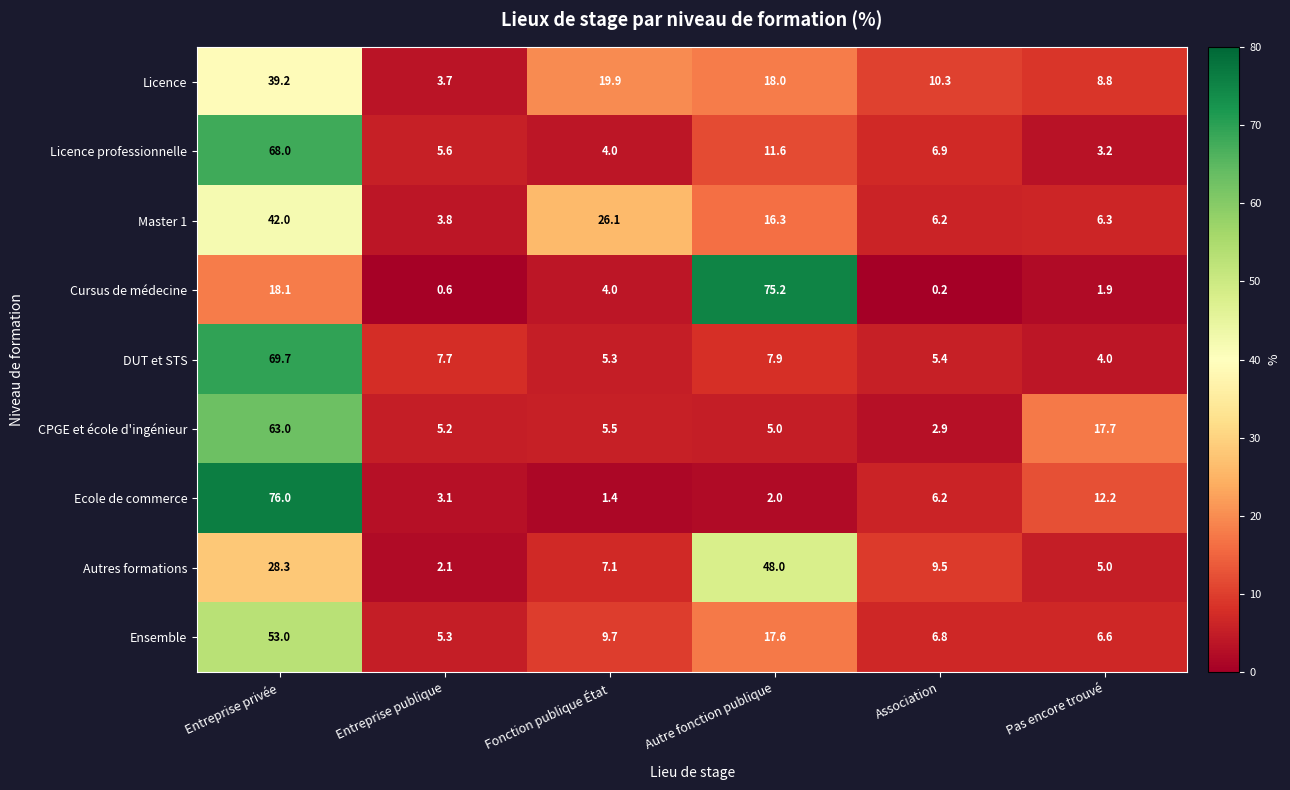

At which category is the sum across all series the highest?

Entreprise privée